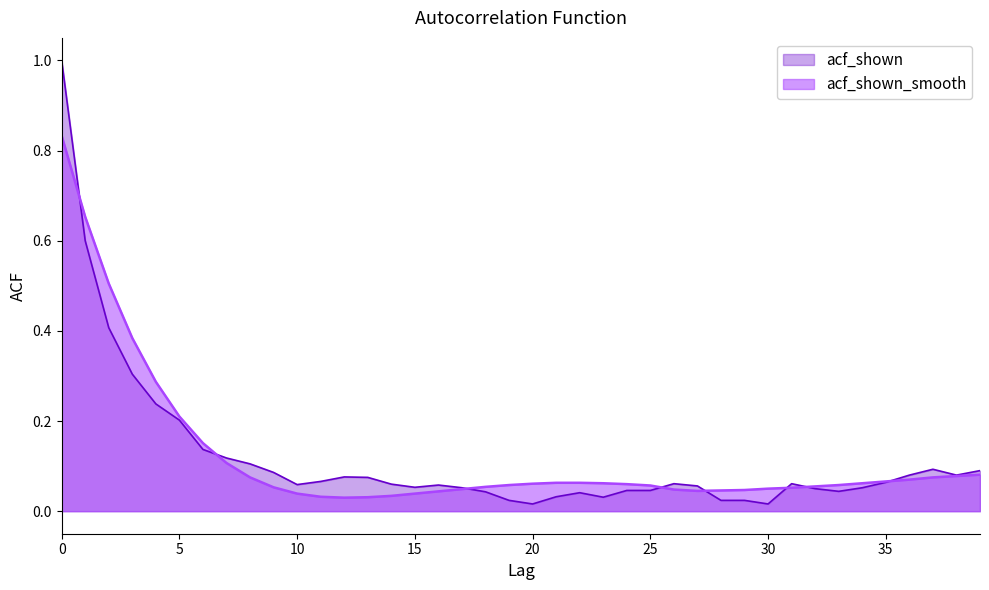

After their last crossing, which series has the higher values: acf_shown_smooth or acf_shown?

acf_shown